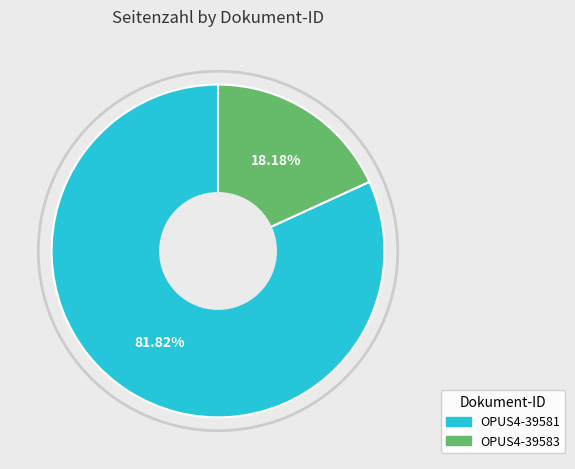

Which has a higher value, OPUS4-39581 or OPUS4-39583?

OPUS4-39581